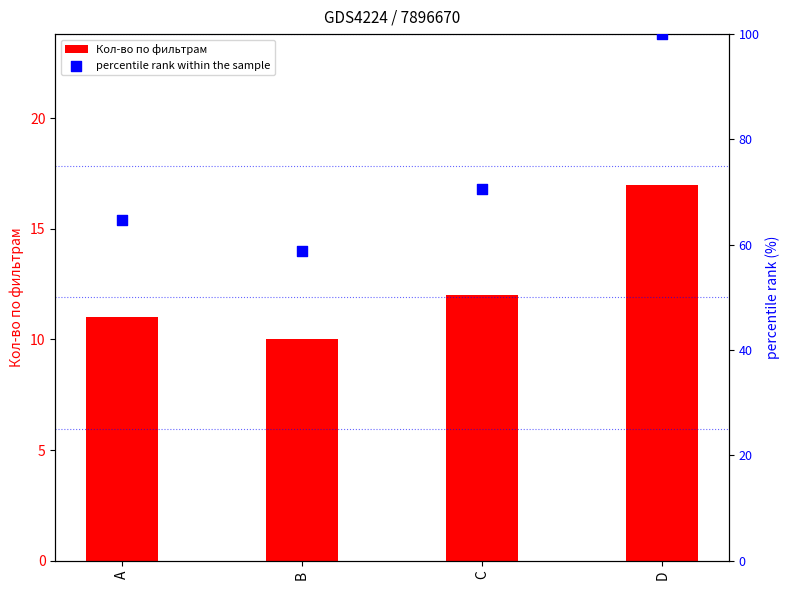

Which series has the largest total across all categories?

percentile rank within the sample